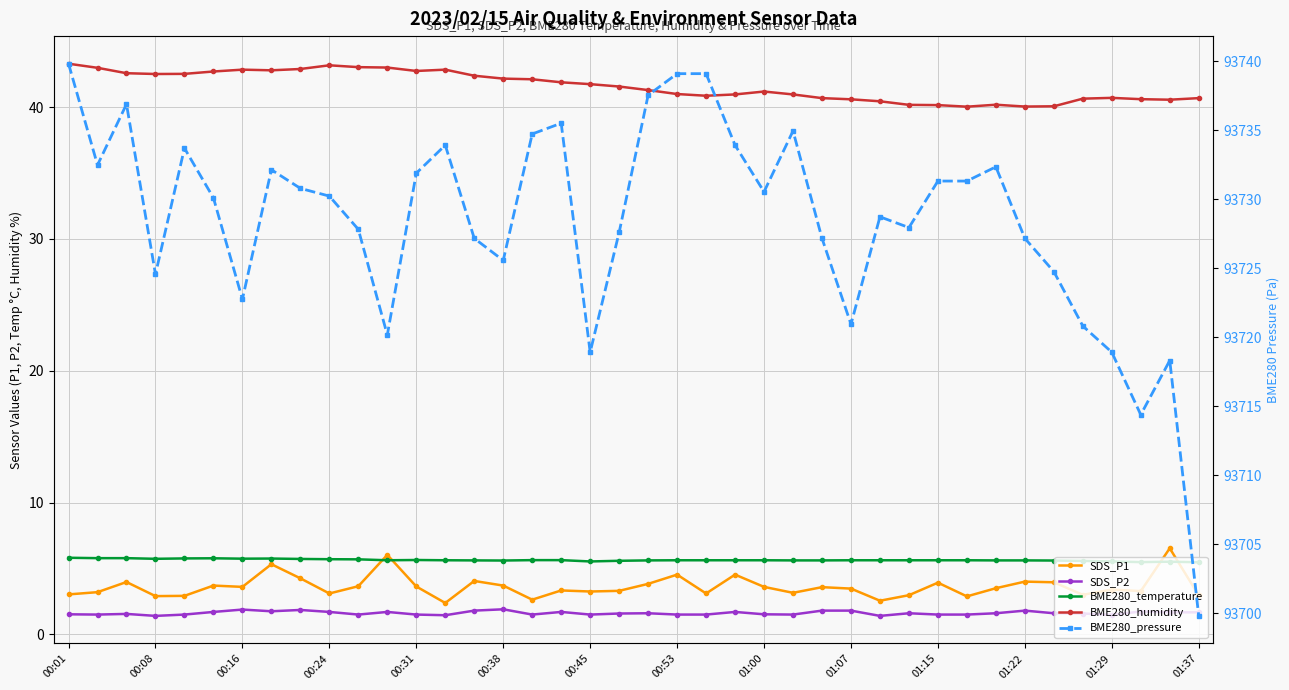

What are all the series names shown in the legend?

SDS_P1, SDS_P2, BME280_temperature, BME280_humidity, BME280_pressure